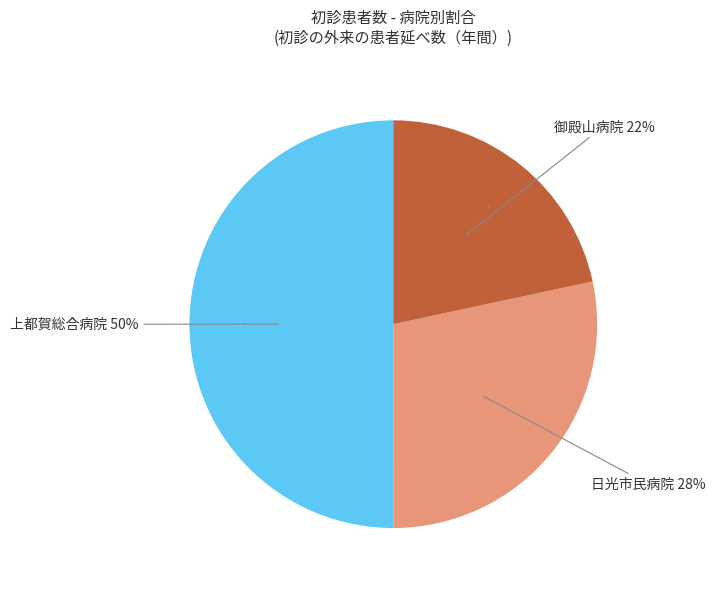

To the nearest percent, what percentage of the pie is 御殿山病院?

22%